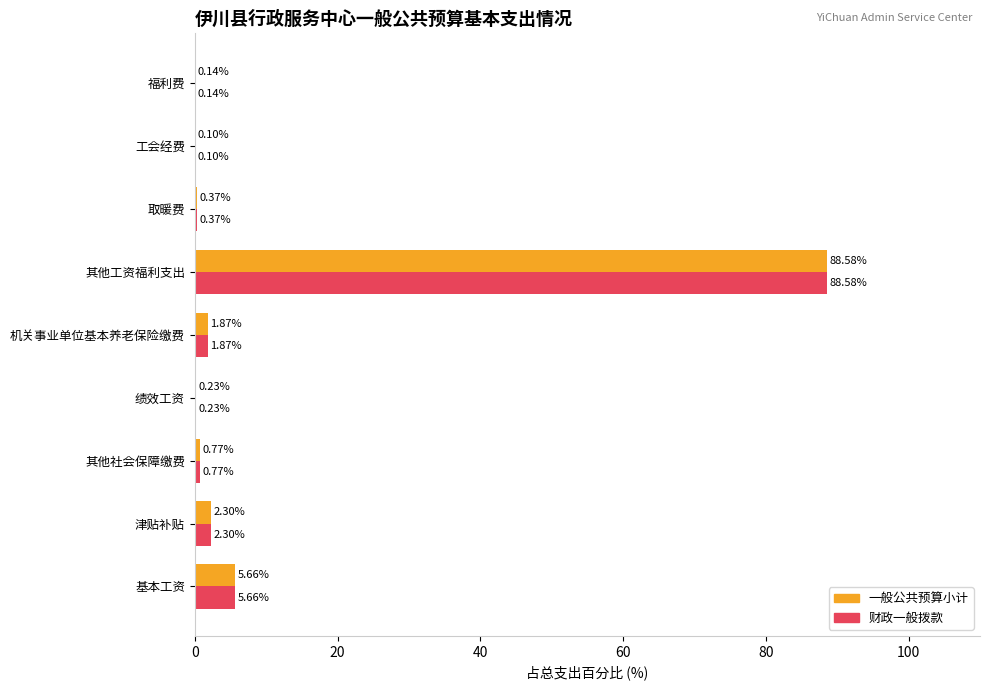

Where is 财政一般拨款 nearest to the value 44?

基本工资